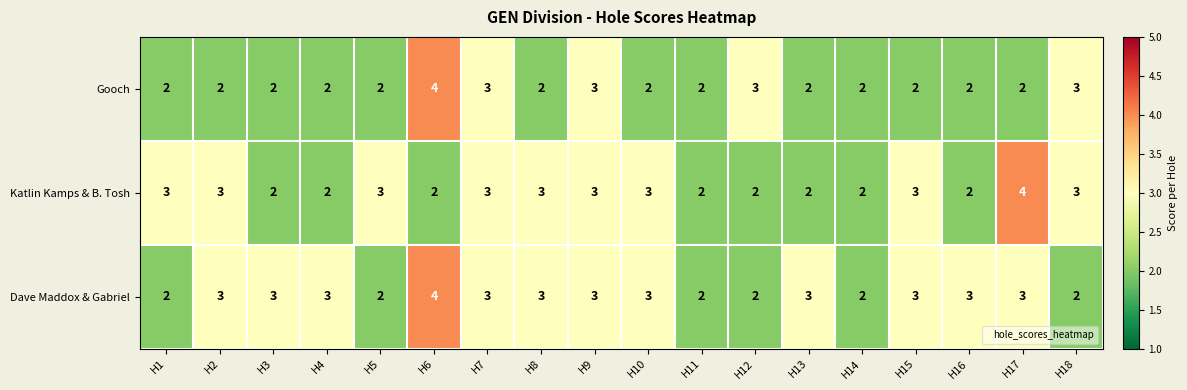

Which series has the largest total across all categories?

Dave Maddox & Gabriel